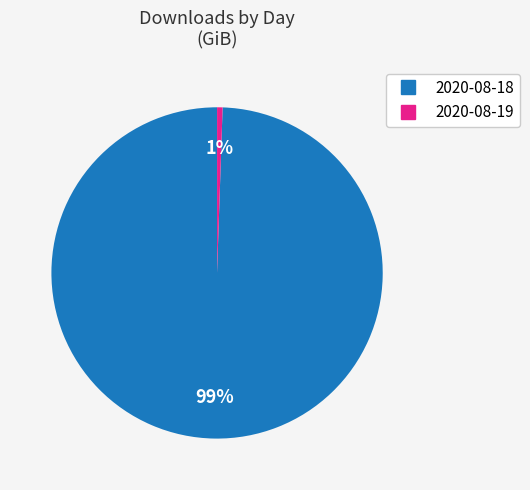

Count the number of slices in the pie.

2